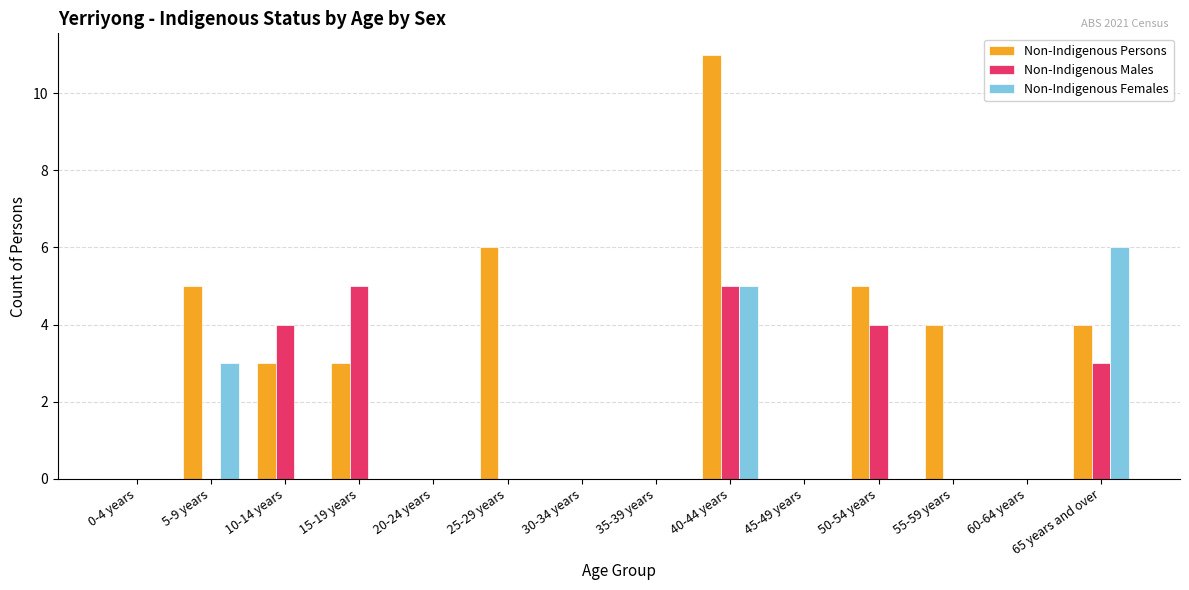

Are the bars horizontal?

No